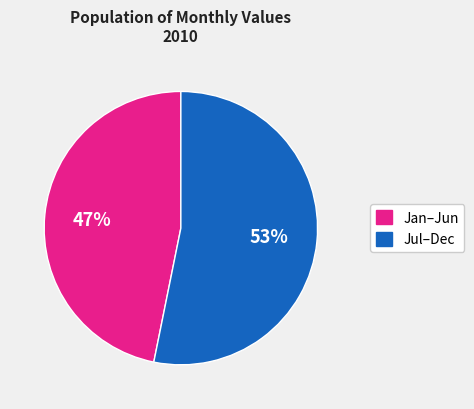

Is there any slice that represents more than half of the pie?

Yes